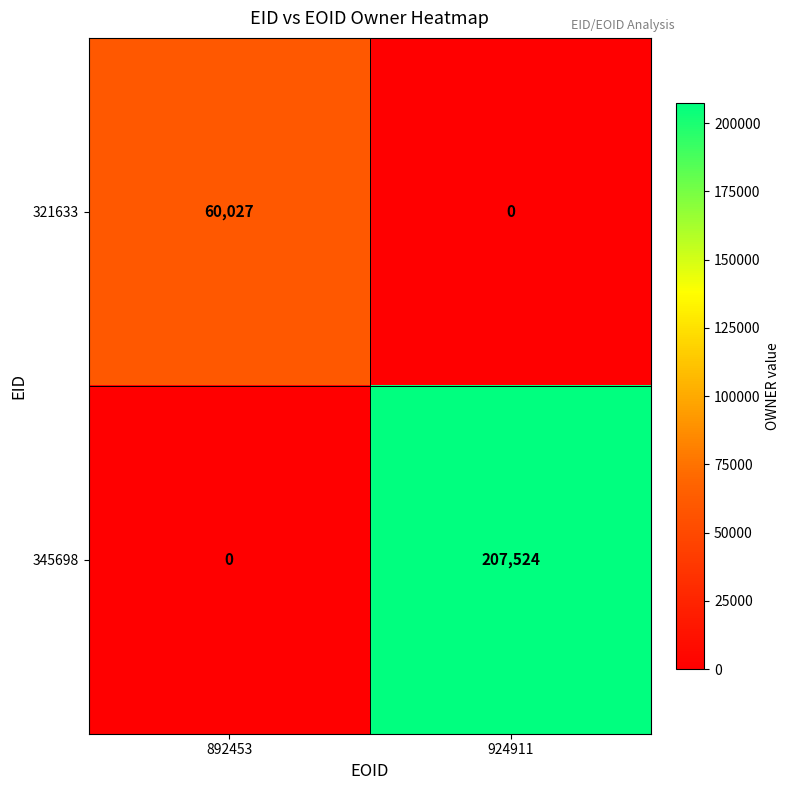

What is the maximum value shown in the chart?

207524